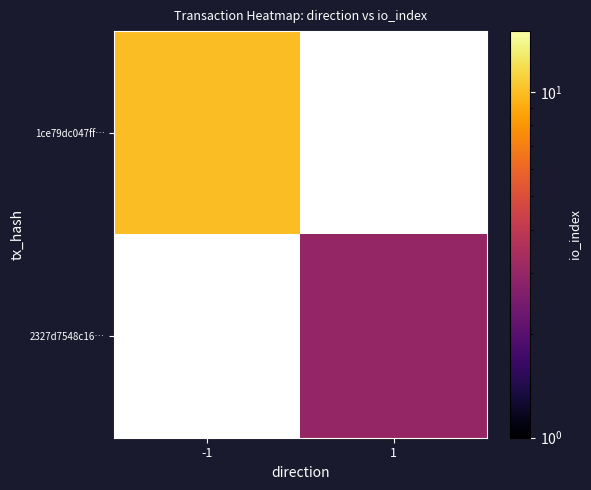

Rank the series at -1 from highest to lowest value.

1ce79dc047ff…, 2327d7548c16…